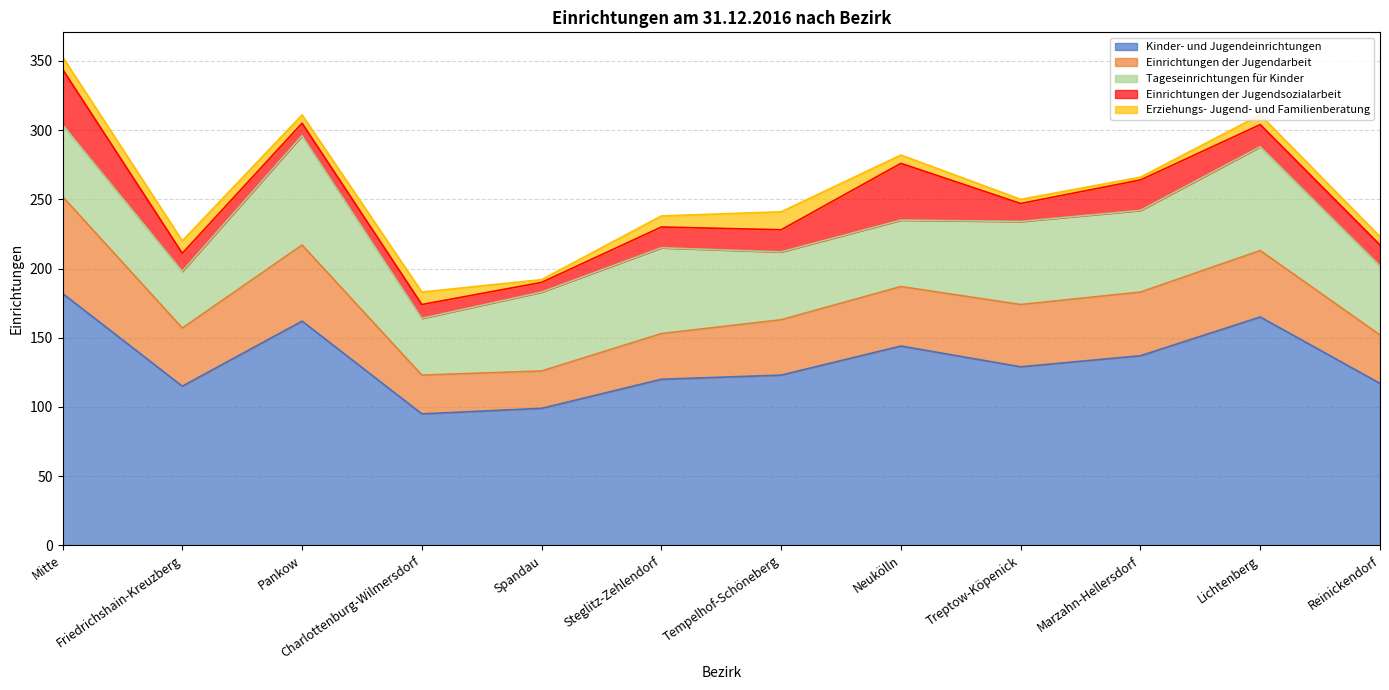

Which category has the highest value in the Kinder- und Jugendeinrichtungen series?

Mitte